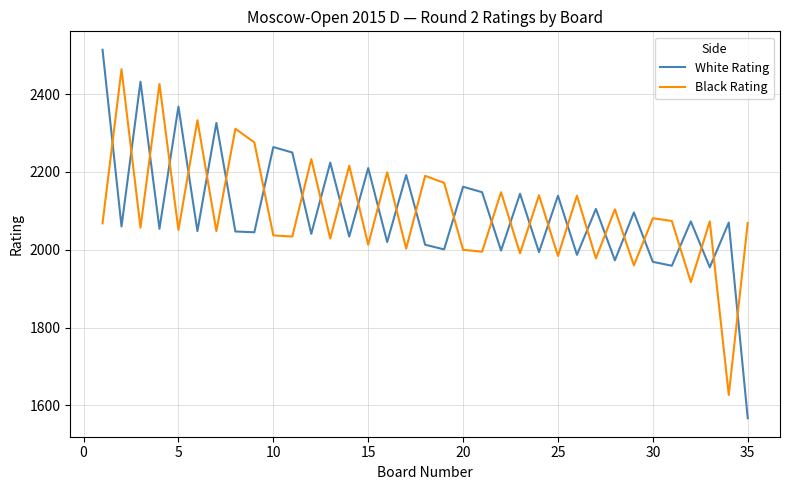

List the series in order of their peak value, lowest first.

Black Rating, White Rating